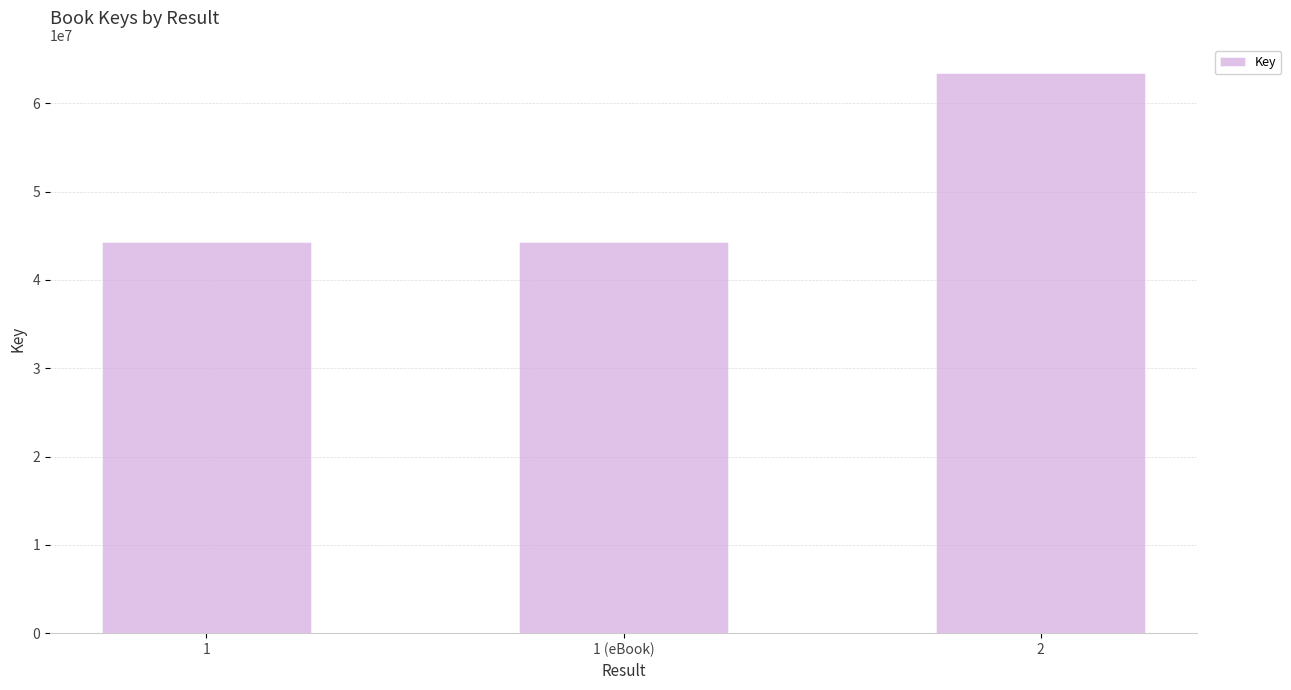

What is the difference between the maximum and second lowest values?

19168624